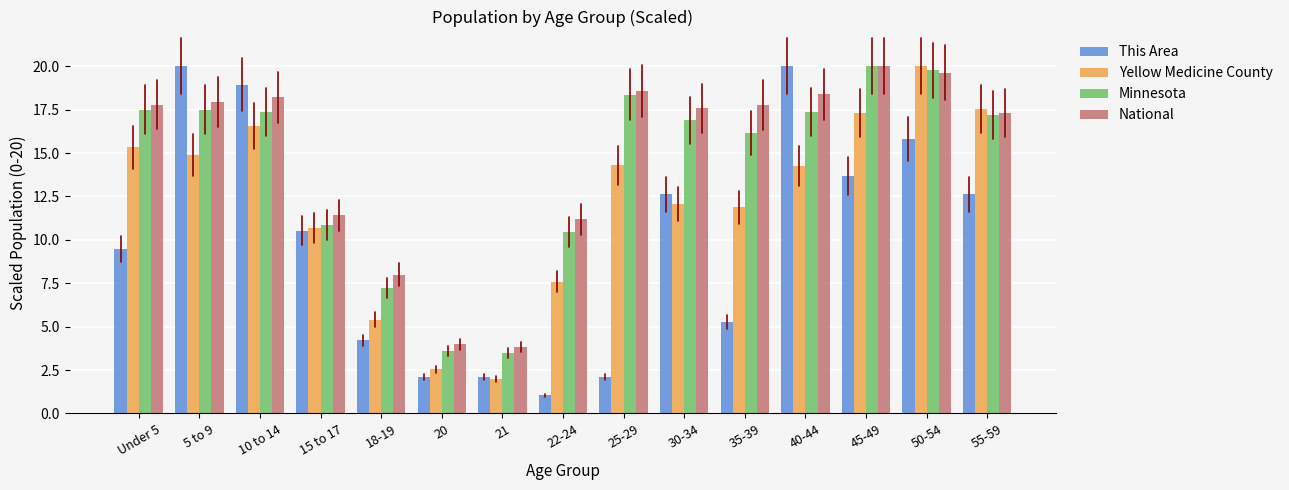

The value of Minnesota at 55-59 is 8.1. True or false?

False